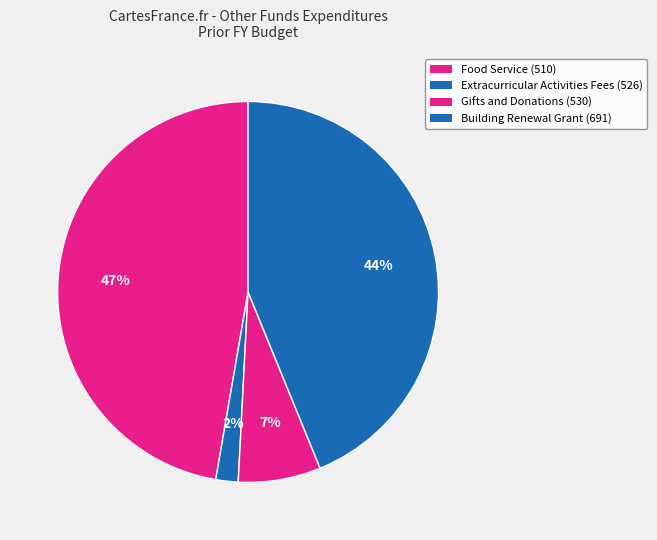

How many segments does this pie chart have?

4